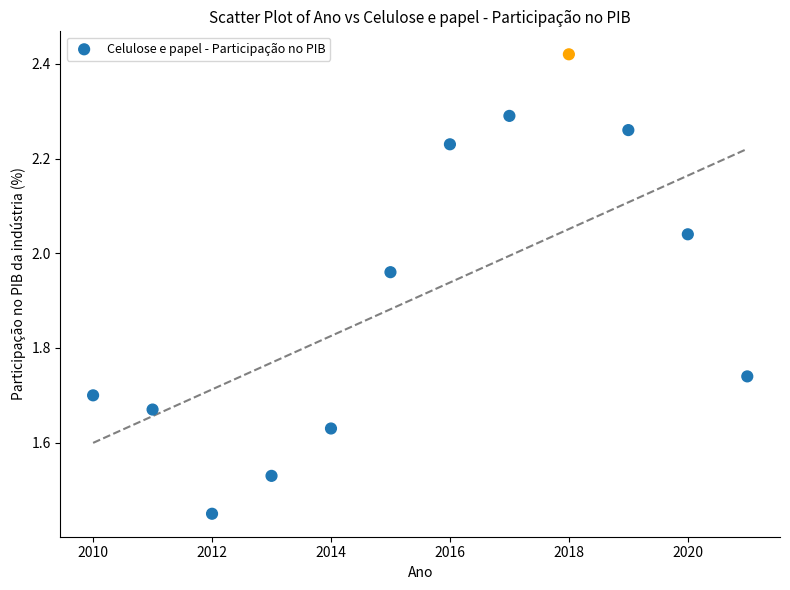

What is the average Y value?

1.9